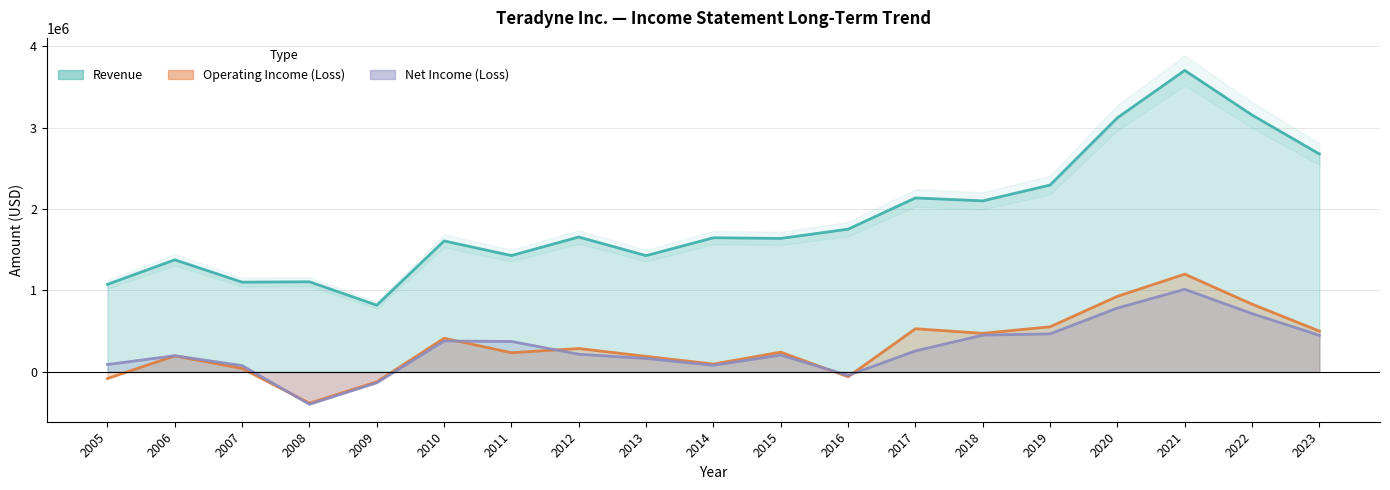

At which category is the sum across all series the highest?

2021